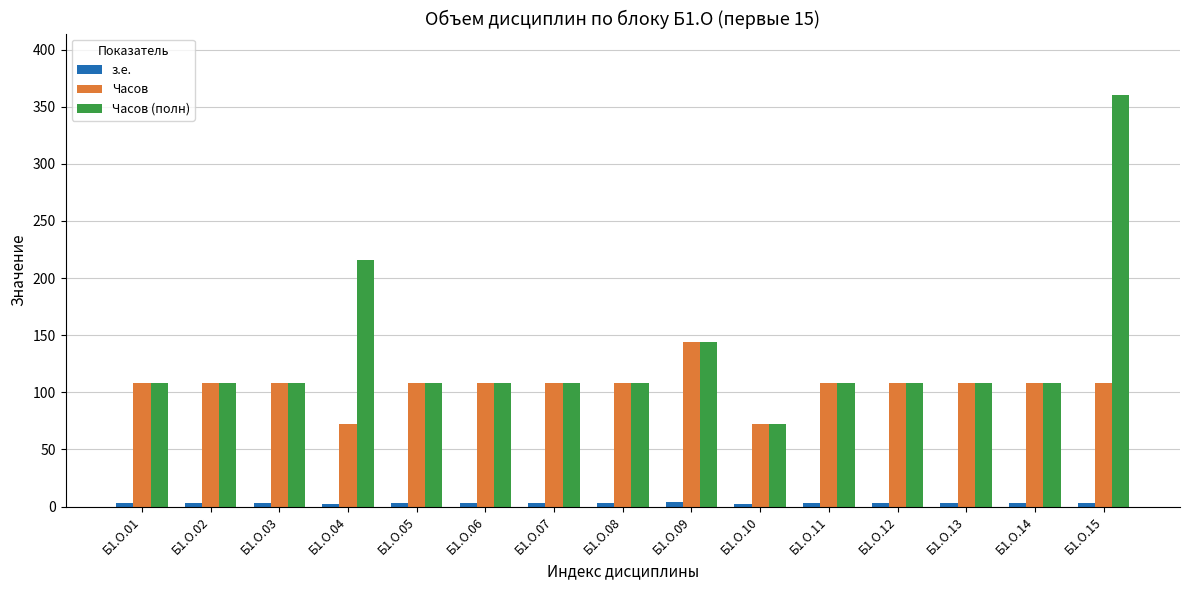

What is the maximum value shown in the chart?

360